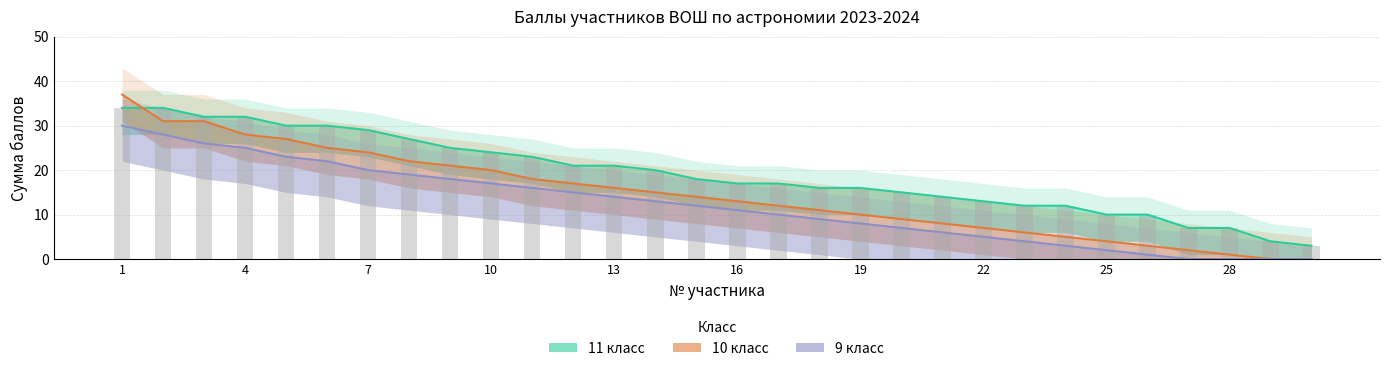

The Баллы (11 кл.) series shows 21 at 13. True or false?

True